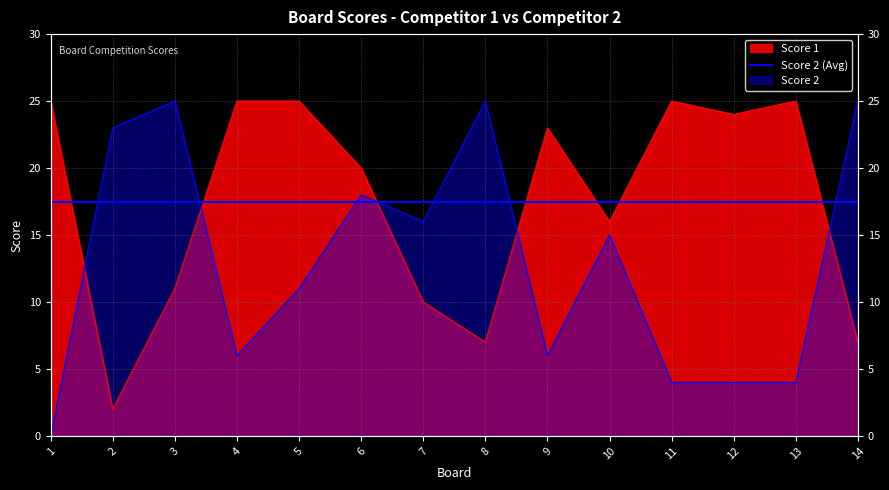

What is the highest value of the Score 1 series?

25